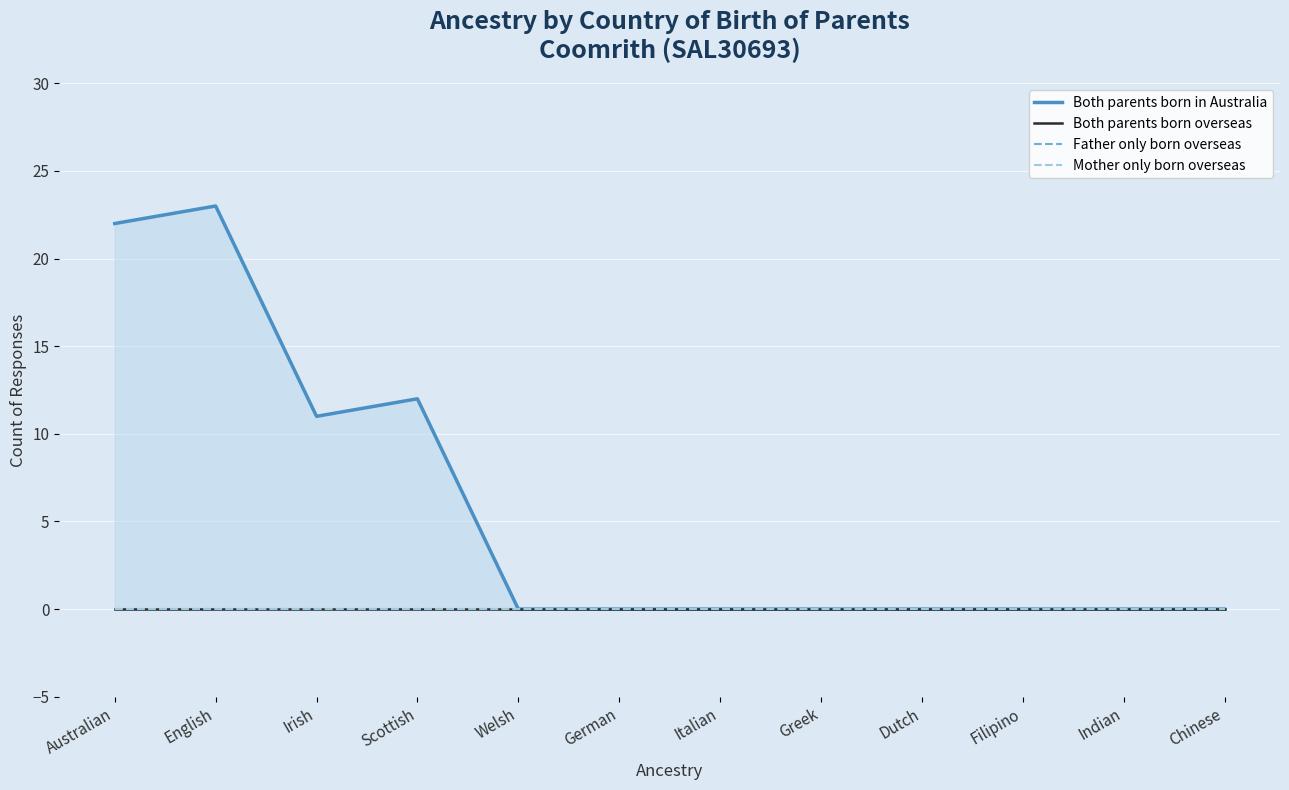

True or false: Both parents born overseas and Mother only born overseas intersect in this chart.

False